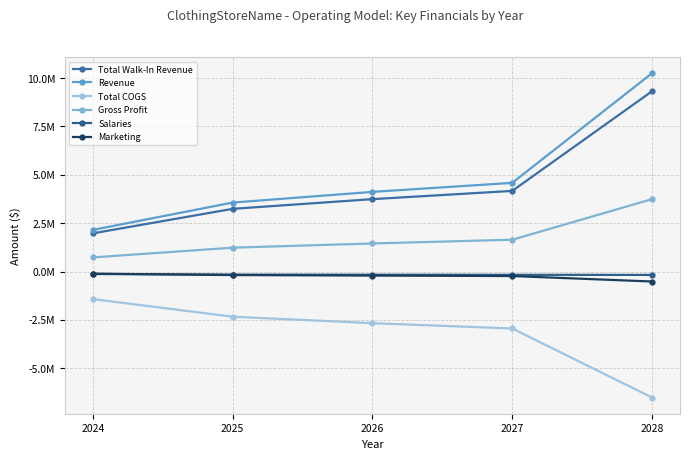

Which has a higher value, 2028 or 2025?

2028